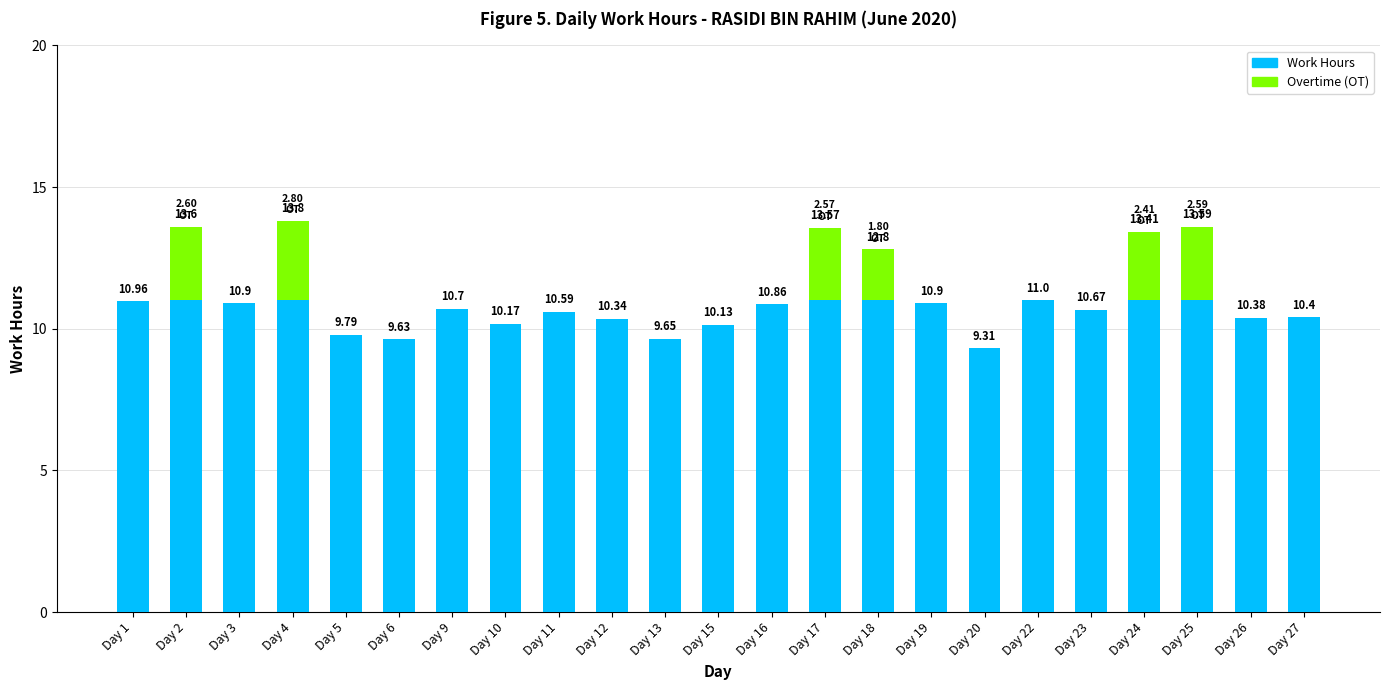

The value at Day 27 is 15.2. True or false?

False